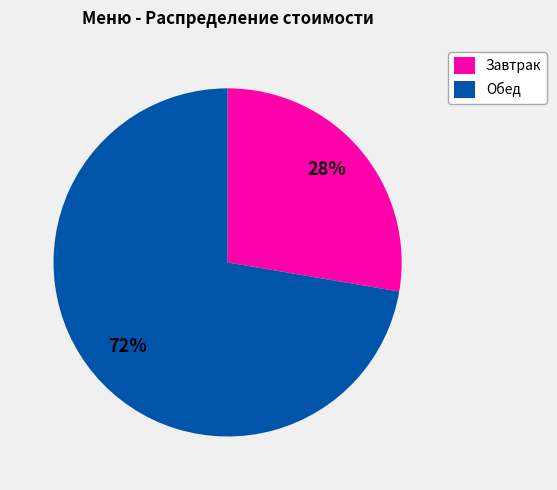

Which category has the smallest portion of the pie?

Завтрак